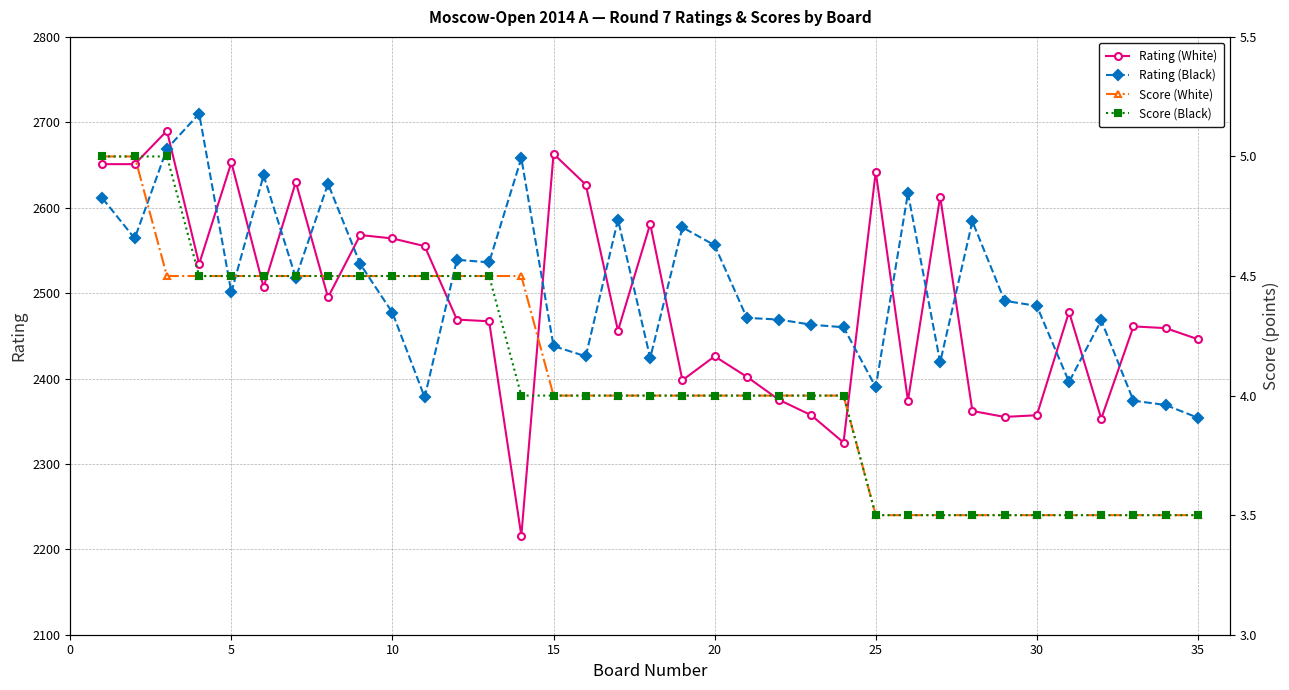

Is this an area chart (filled region under the line)?

No